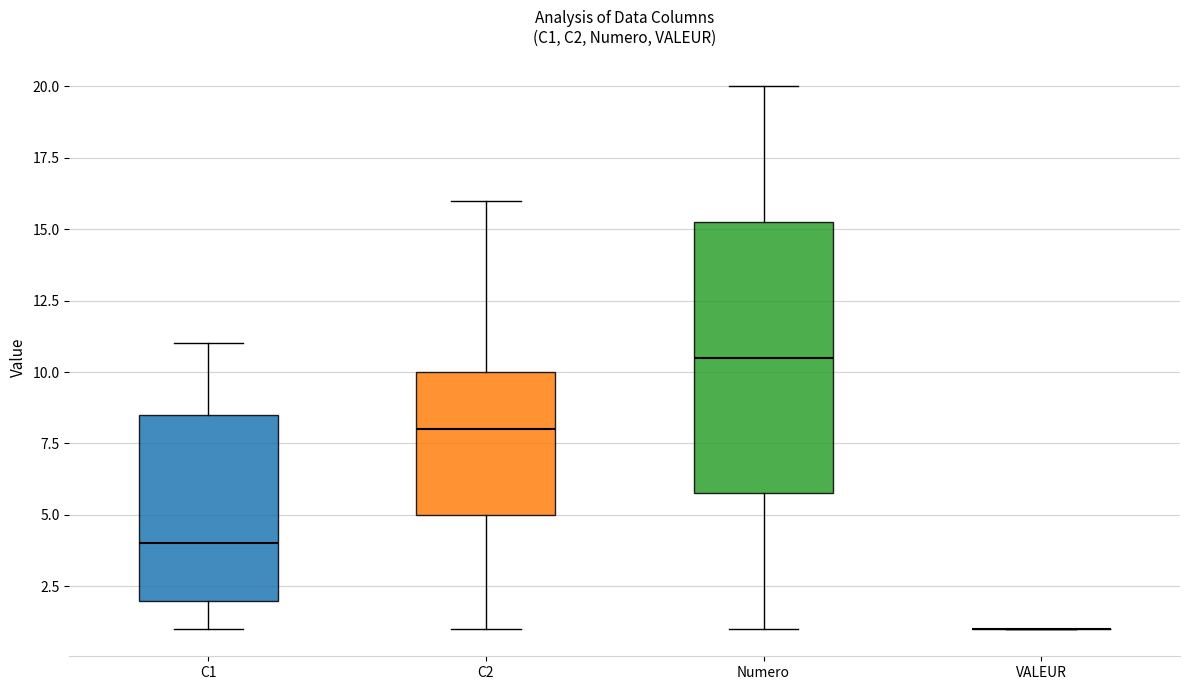

Reading left to right, read every box against the y-axis: the position of its median line, the range the box covers, and the ends of its whiskers. The values are not printed on the chart, so give them approximately, as read against the axis.

C1: median 4.0, box 2.0 to 8.5, whiskers 1.0 to 11.0
C2: median 8.0, box 5.0 to 10.0, whiskers 1.0 to 16.0
Numero: median 10.5, box 6.0 to 15.5, whiskers 1.0 to 20.0
VALEUR: box collapsed to a line at 1.0, whiskers 1.0 to 1.0